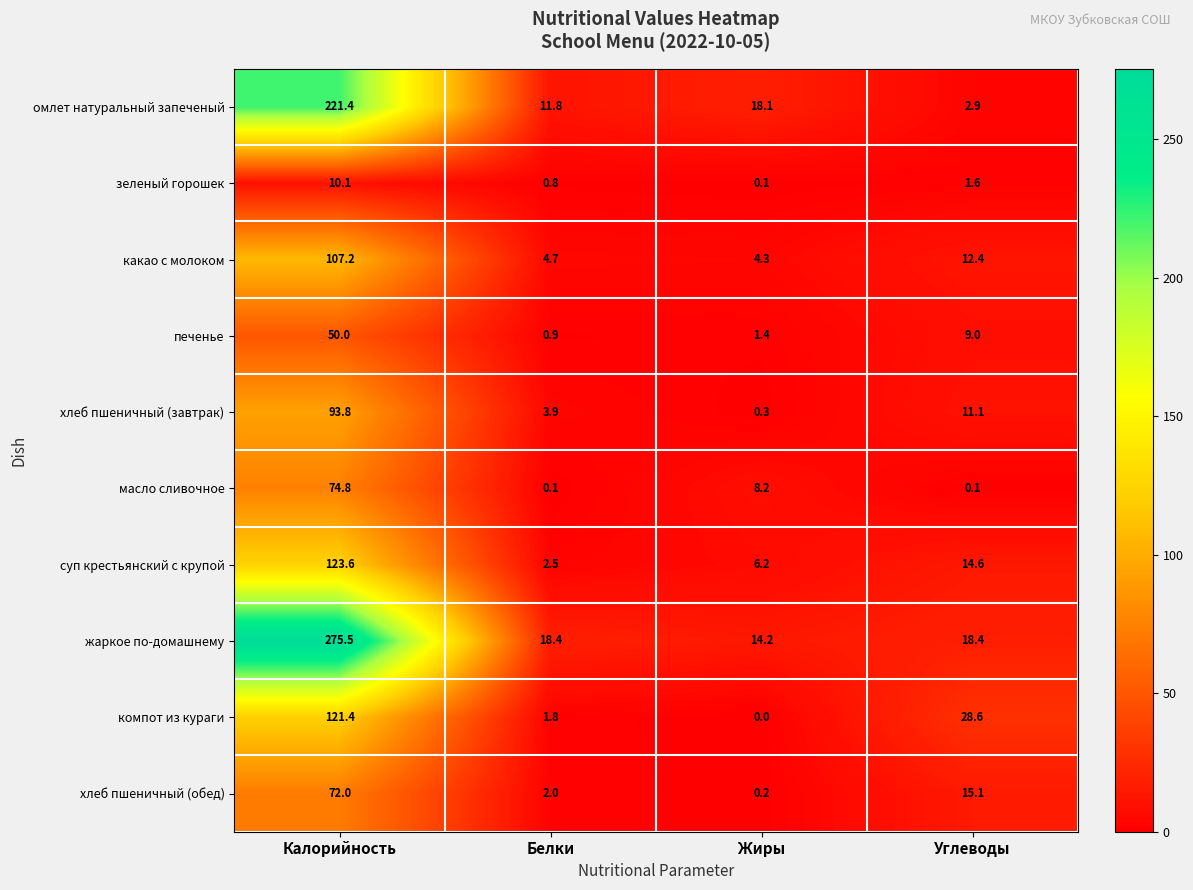

Is it true that зеленый горошек equals 0.1 at Жиры?

True